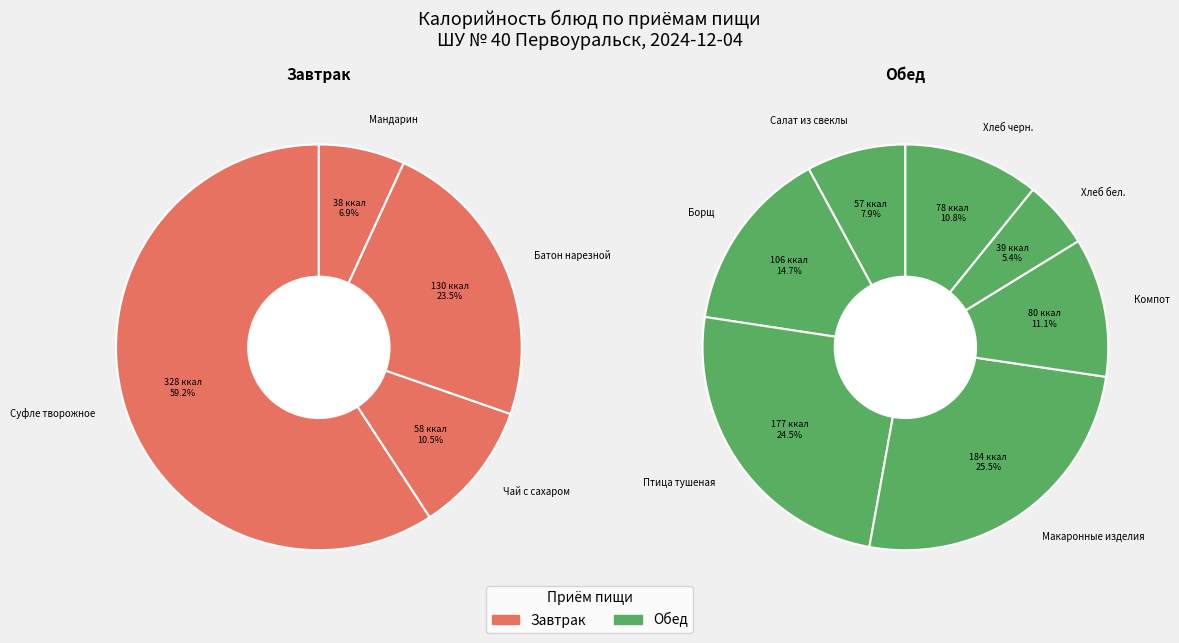

How many segments does this pie chart have?

11